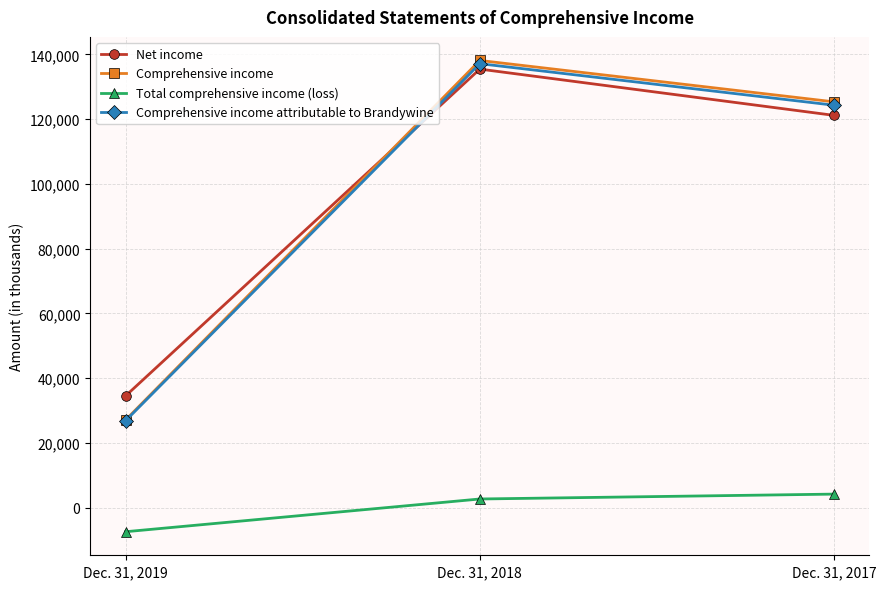

Between Dec. 31, 2019 and Dec. 31, 2017, which series saw the biggest shift?

Comprehensive income